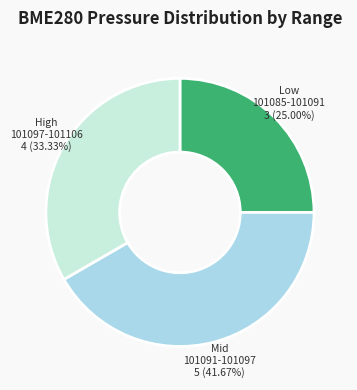

Count the number of slices in the pie.

3